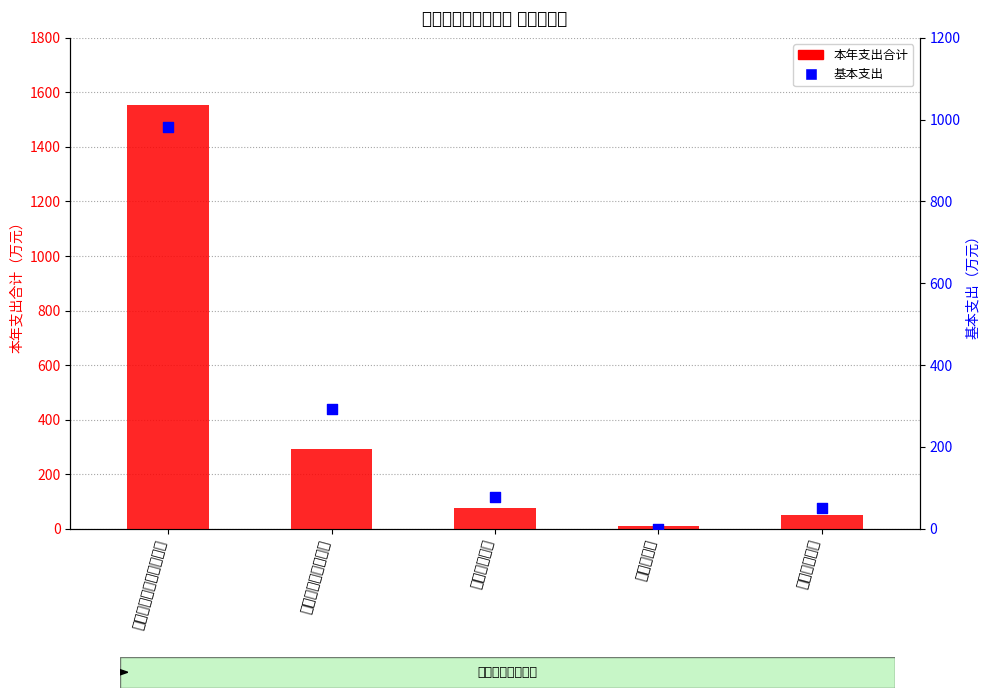

What is the total value across all series at 农林水支出?

11.0